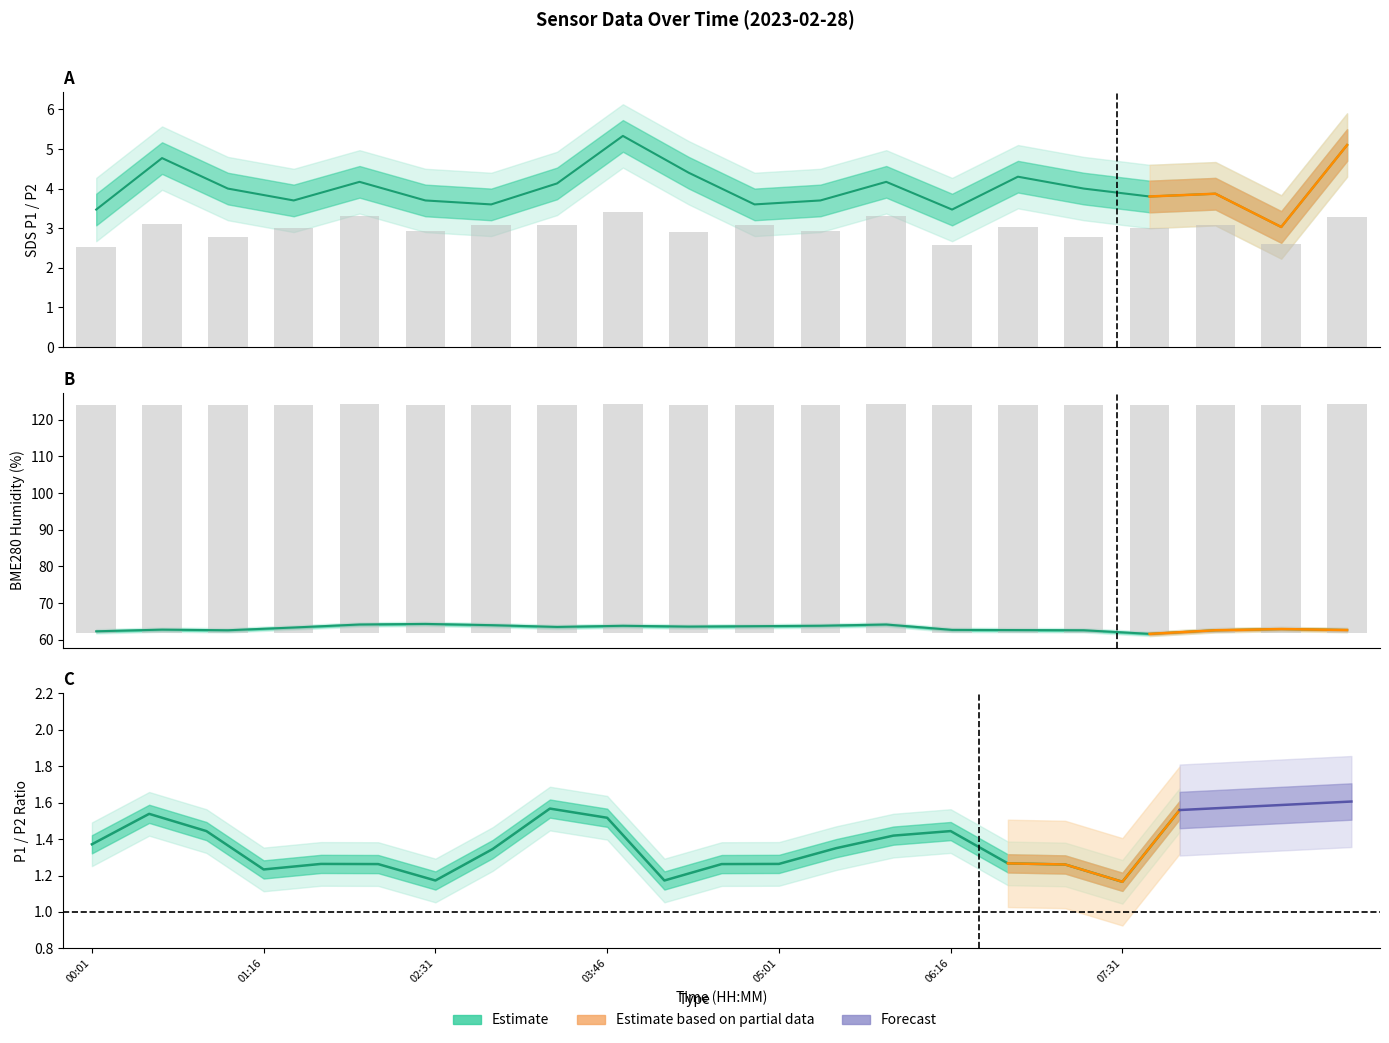

What is the minimum value for BME280_humidity?

61.6